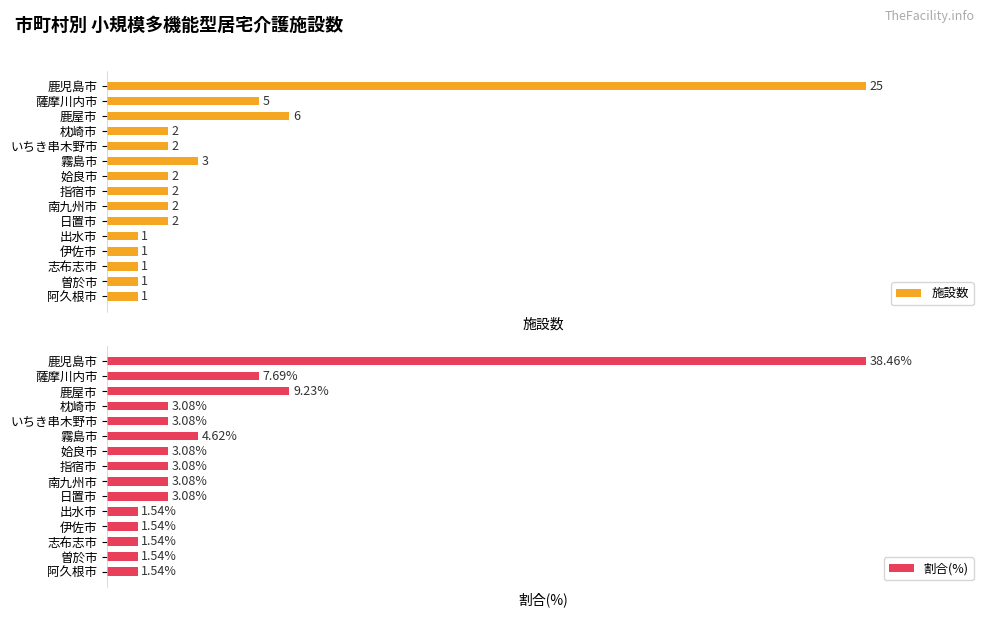

Count the number of data series in this chart.

2